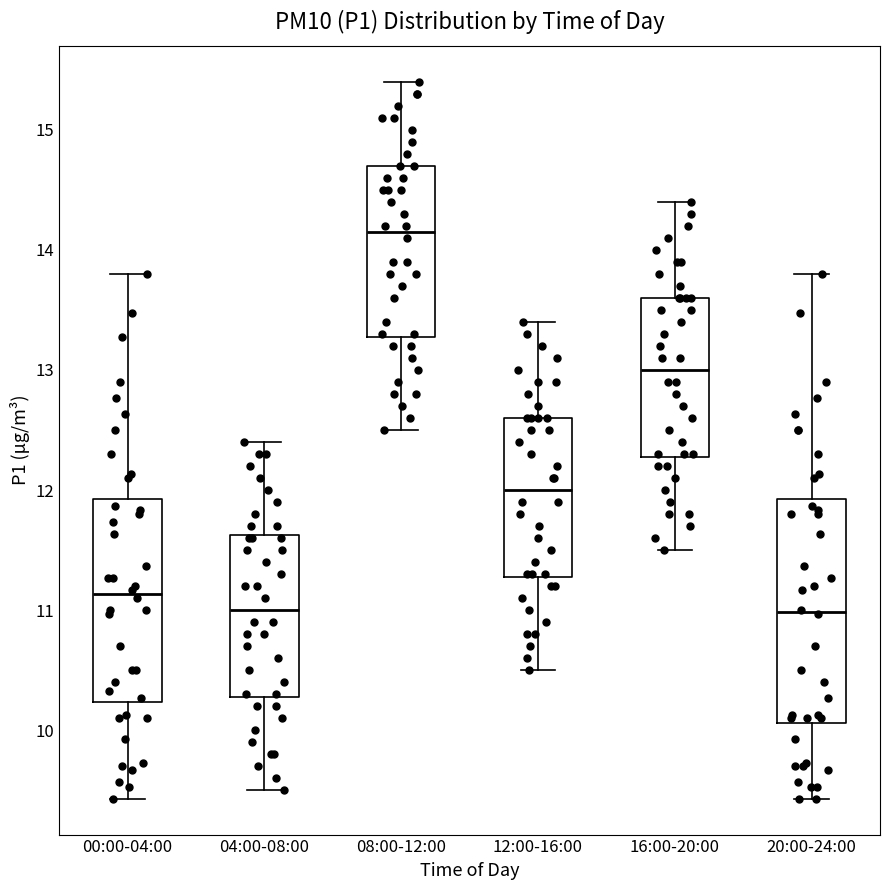

Which box is the tallest, from its lower edge to its upper edge?

20:00-24:00